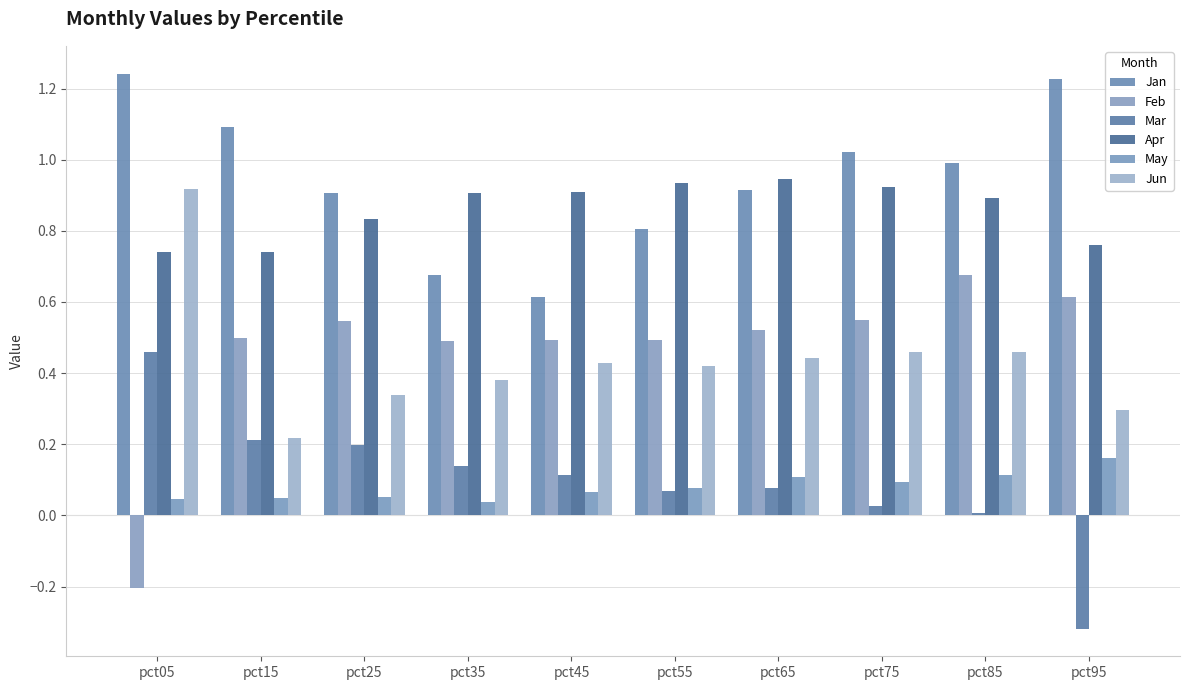

The value of May at pct95 is 0.1. True or false?

False